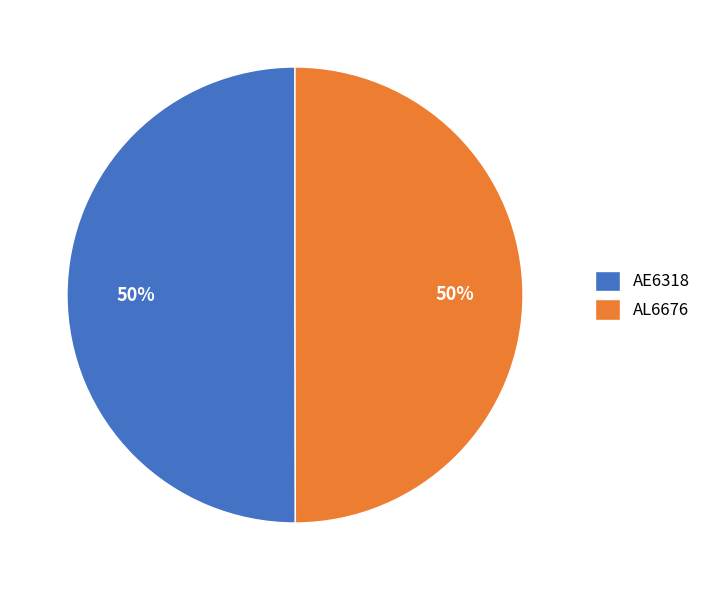

What is the ratio of the value at AL6676 to the value at AE6318?

1.0